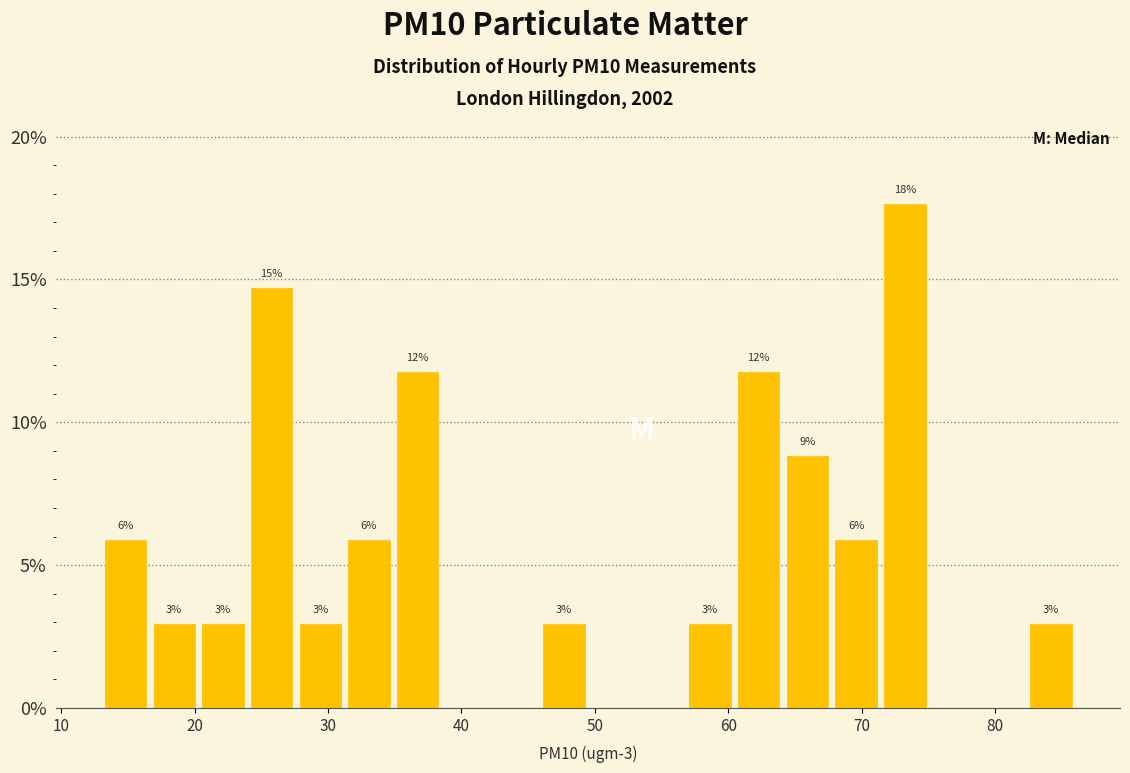

Read against the x-axis, roughly where is the centre of the tallest bar?

73